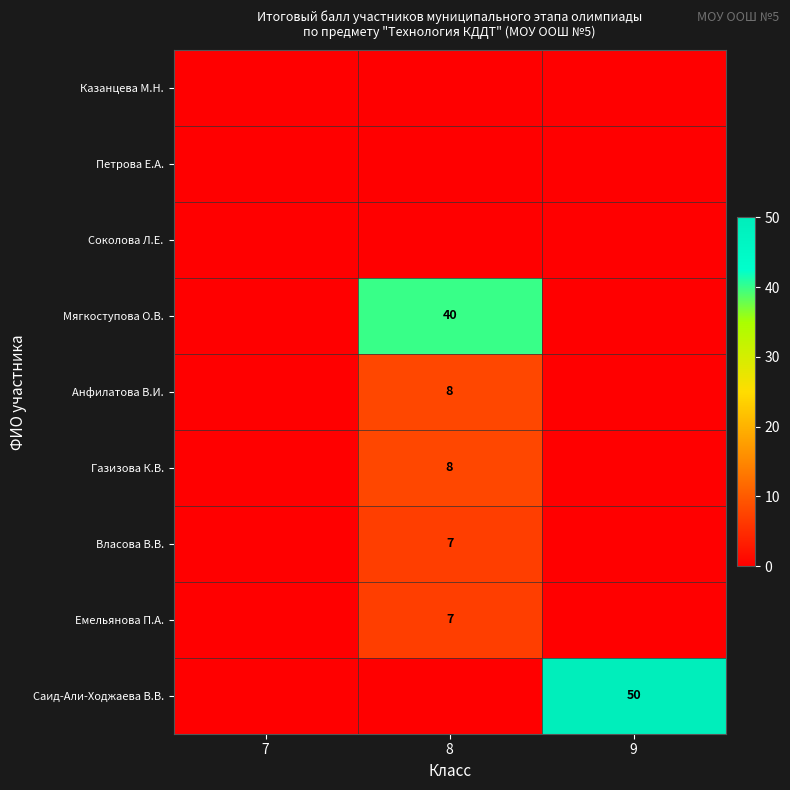

How many data points does each series have?

3